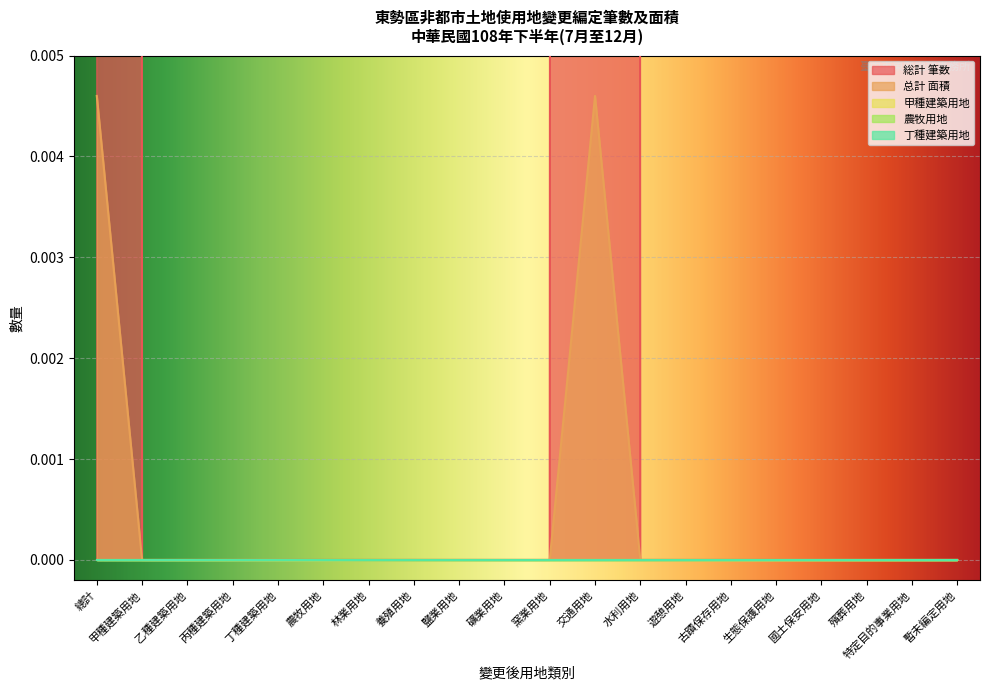

Between 殯葬用地 and 特定目的事業用地, which series saw the biggest shift?

総計 筆数